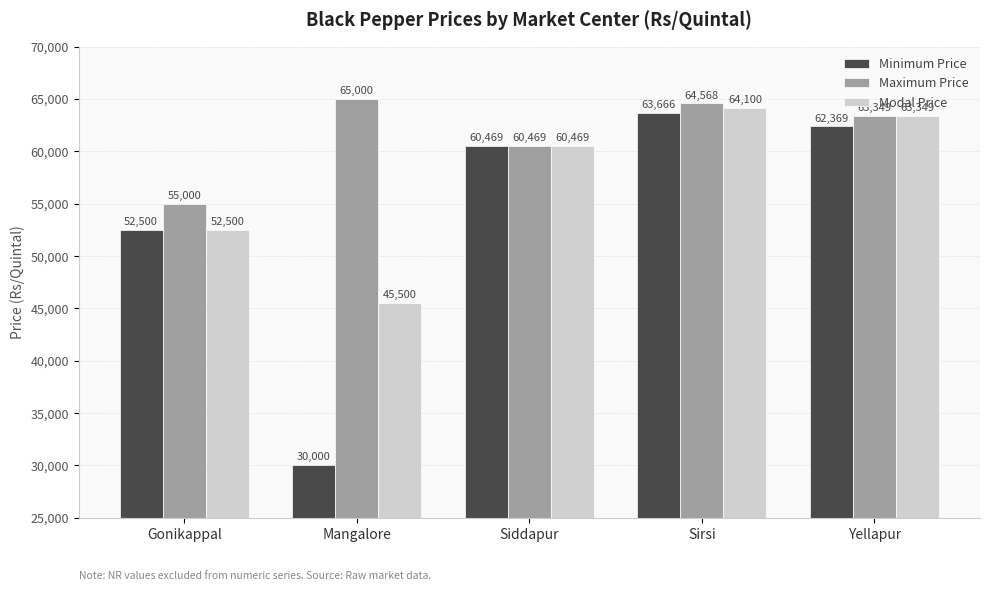

List the series in order of their overall mean, lowest first.

Minimum Price, Modal Price, Maximum Price